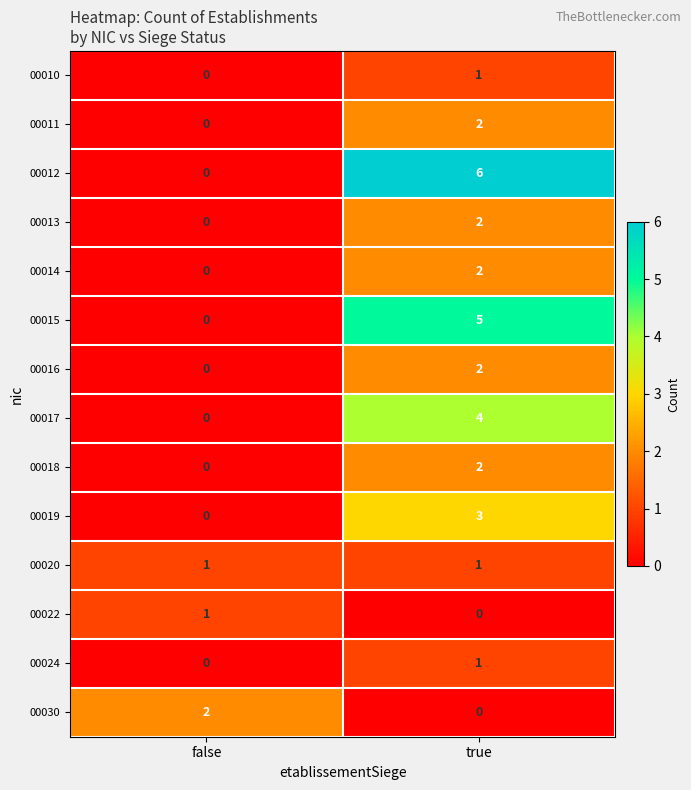

How many data points in 00022 are less than 1?

1